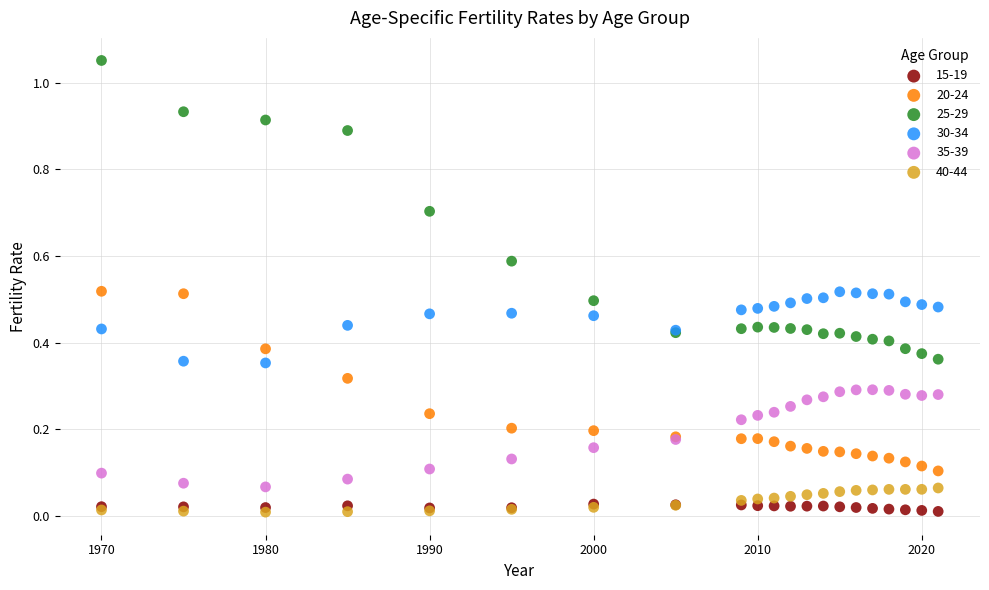

Which series has the largest Y range (max minus min)?

25-29